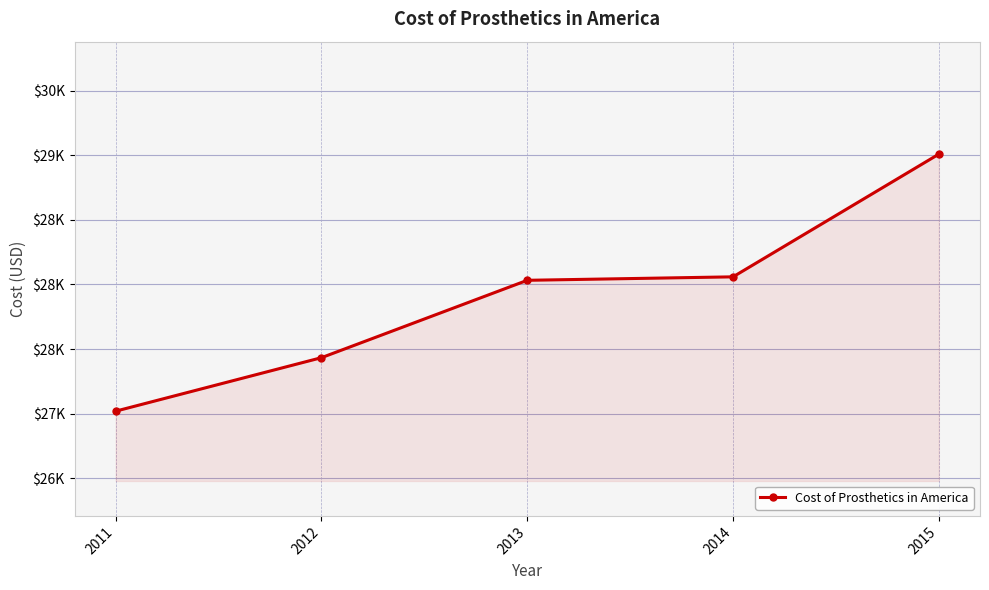

What is the sum of the values at 2012 and 2014?

55492.1